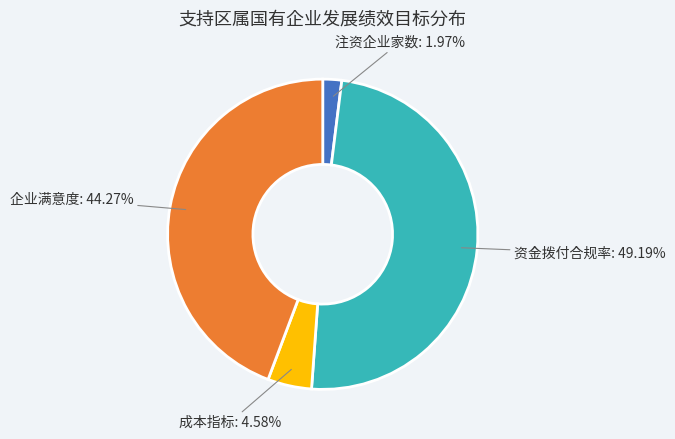

Is there any slice that represents more than half of the pie?

No